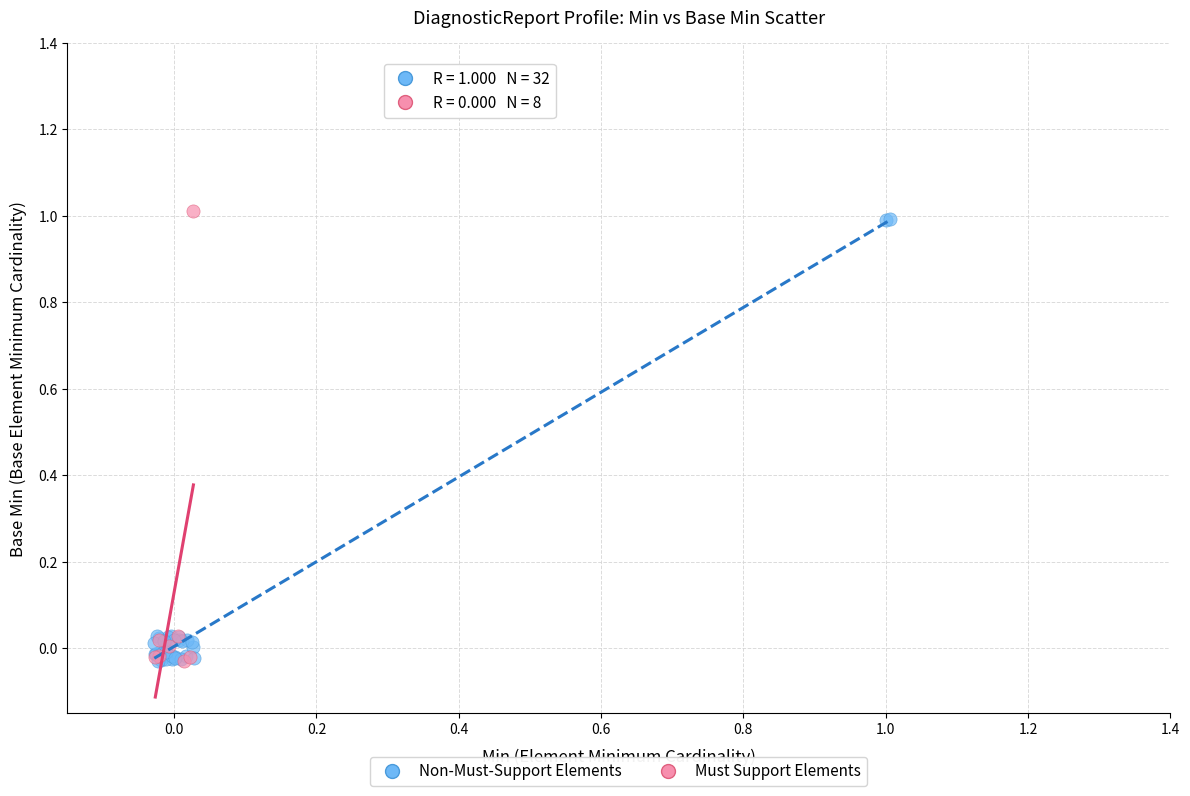

What are all the series names shown in the legend?

Non-Must-Support Elements, Must Support Elements